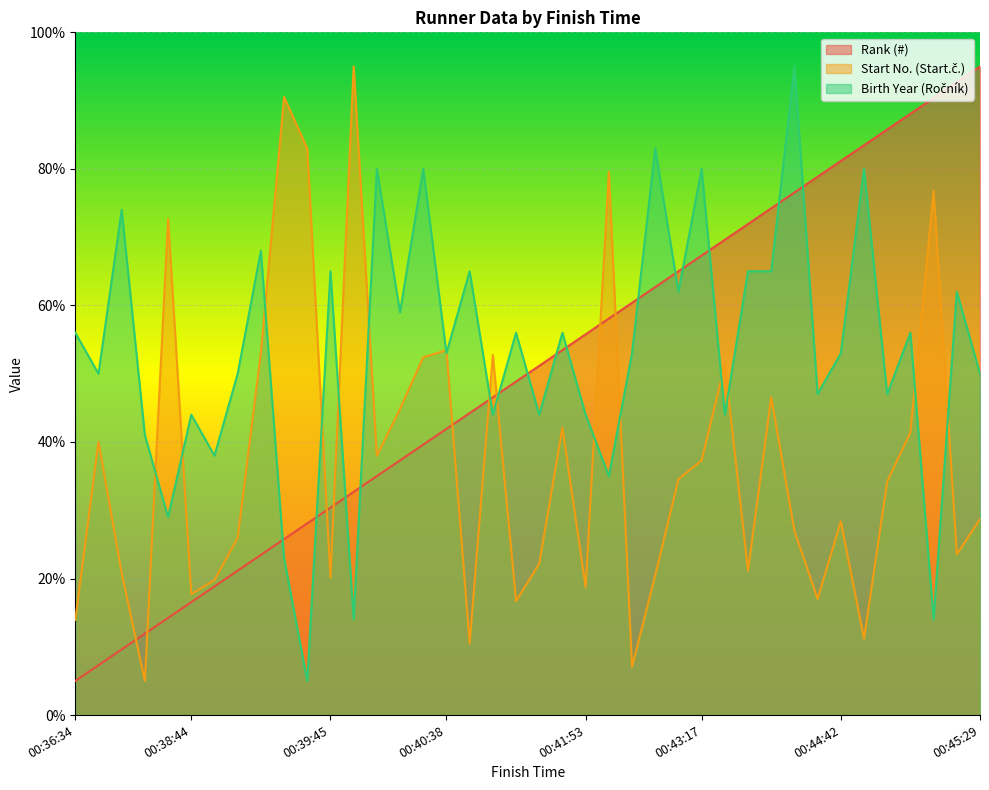

Which has a higher value, 00:41:13 or 00:38:12?

00:41:13